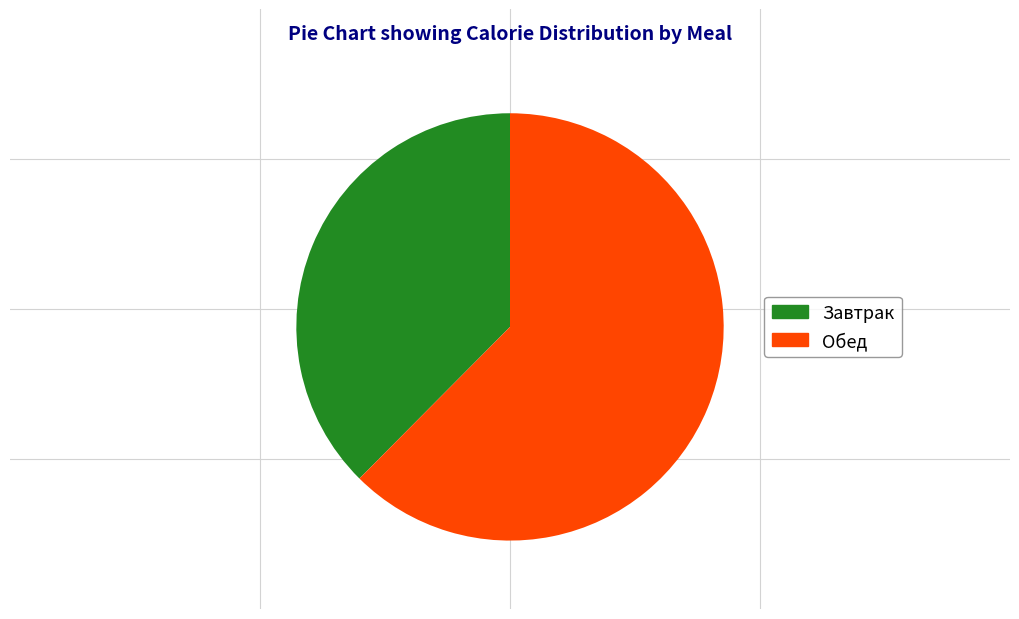

Rank the categories by value from highest to lowest.

Обед, Завтрак